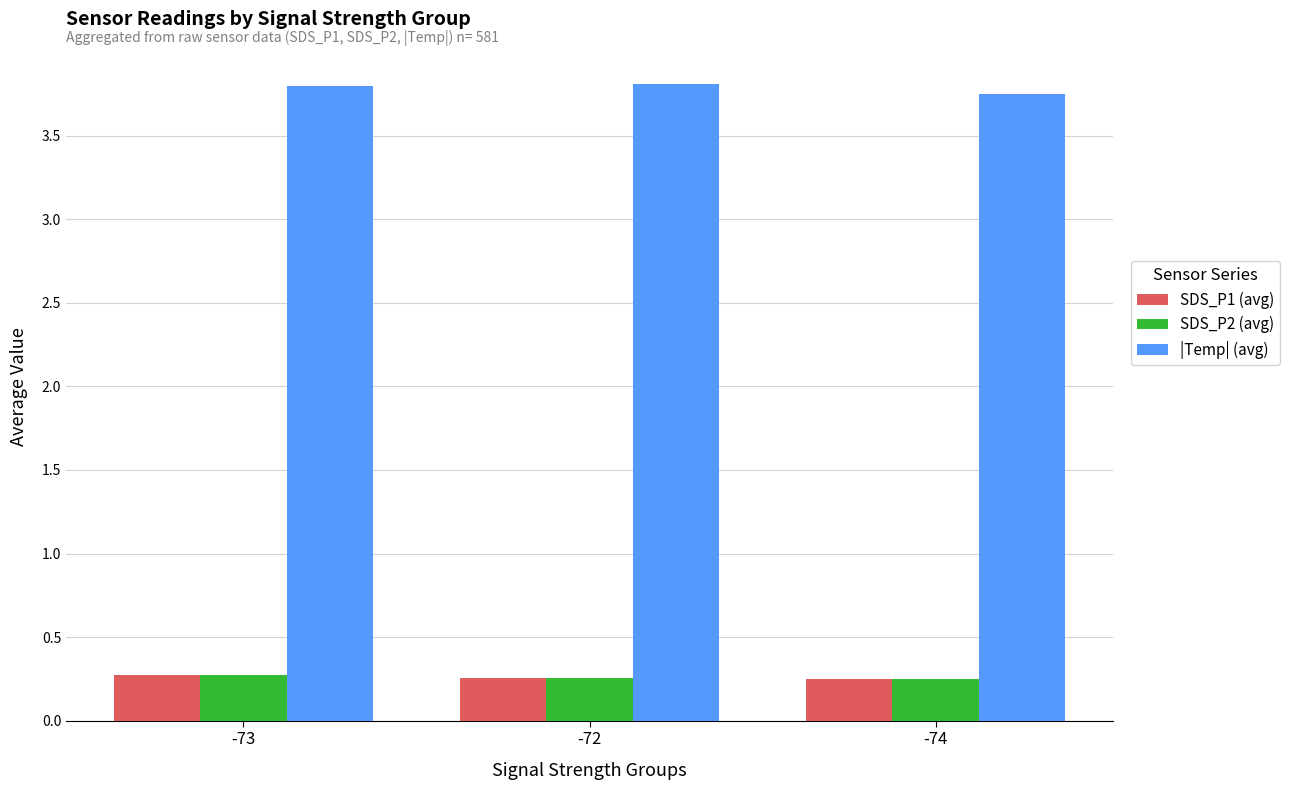

The value of SDS_P2 (avg) at -73 is 0.1. True or false?

False